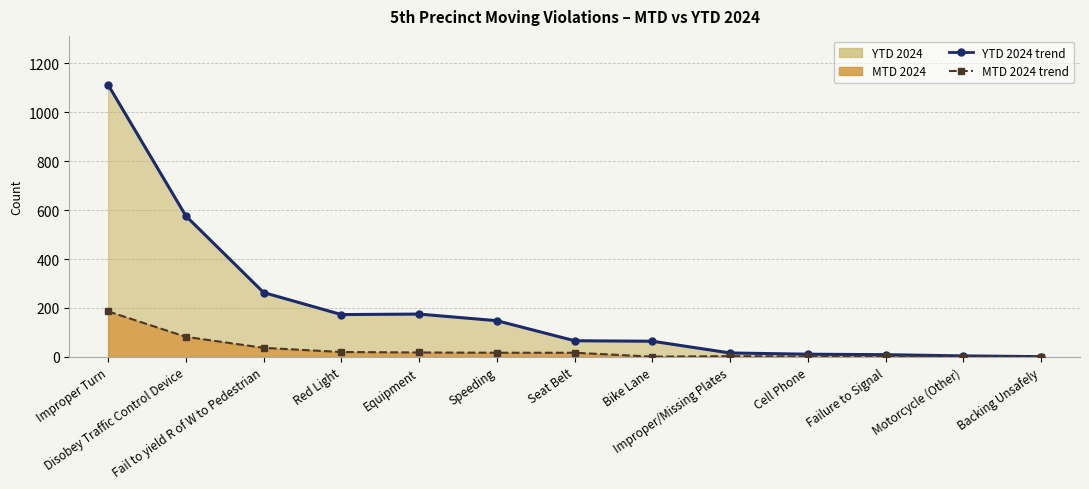

True or false: YTD 2024 (line) and MTD 2024 (line) intersect in this chart.

False